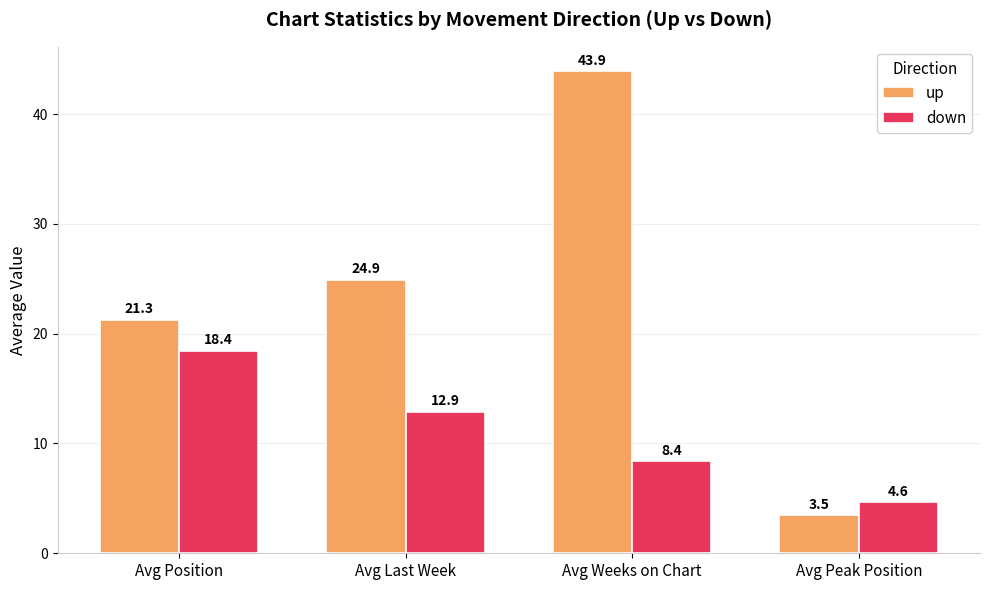

How many values in the down series are below 12?

2